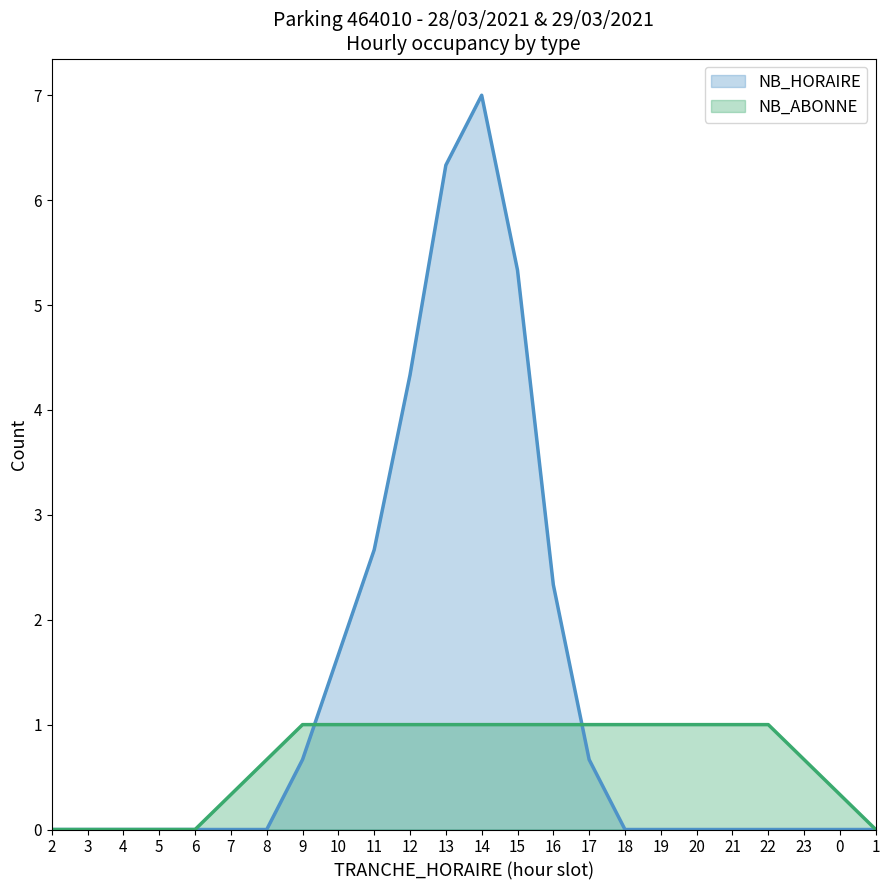

What is the difference between the second highest and second lowest values in the NB_HORAIRE series?

6.3